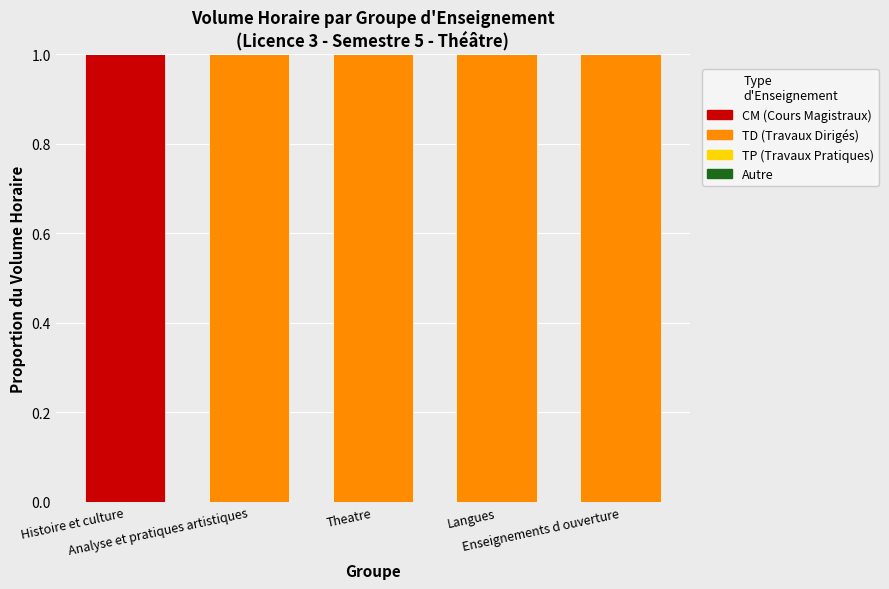

What is the total value across all series at Analyse et pratiques artistiques?

1